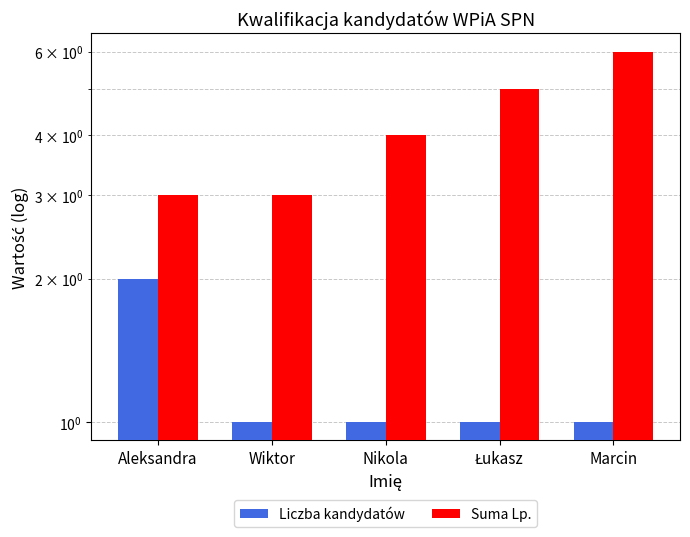

At which label is Suma Lp. closest to 4?

Nikola